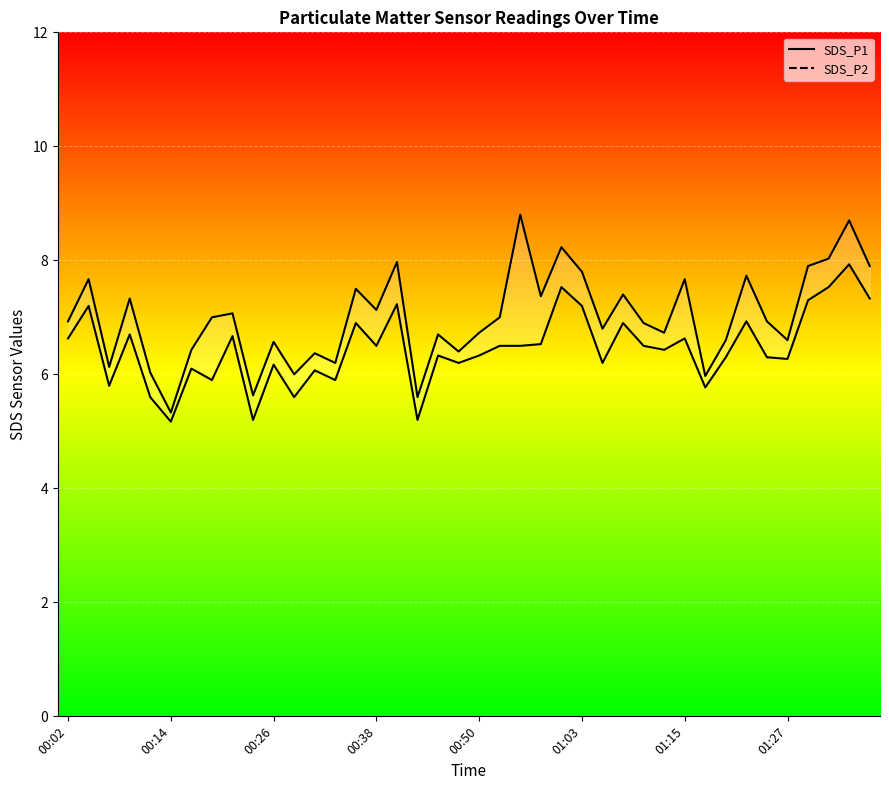

What is the highest value of the SDS_P1 line series?

8.8